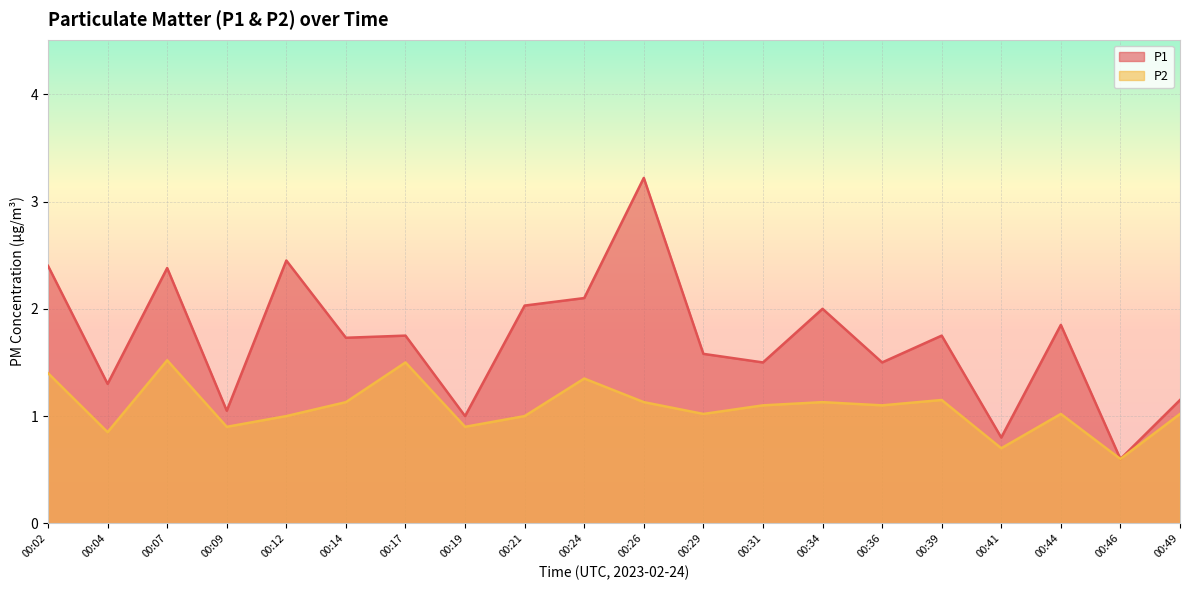

What is the value of the P1 point at the 9th from the left?

2.0